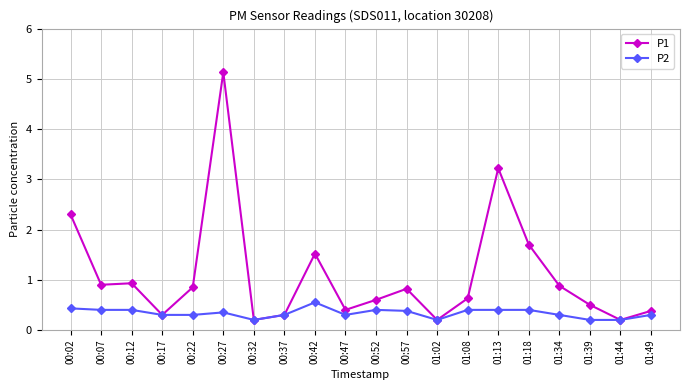

How many lines are shown in the chart?

2